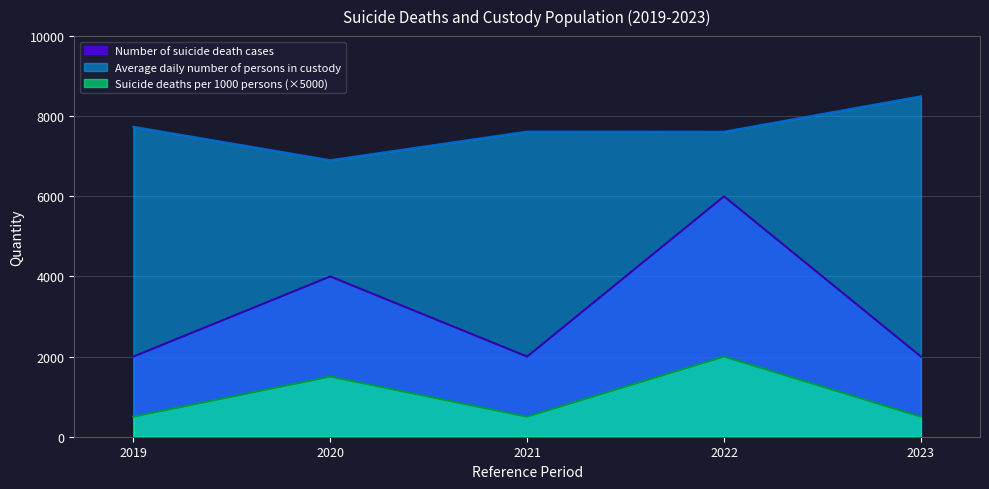

What is the value of the Average daily number of persons in custody point at the 1st from the left?

7737